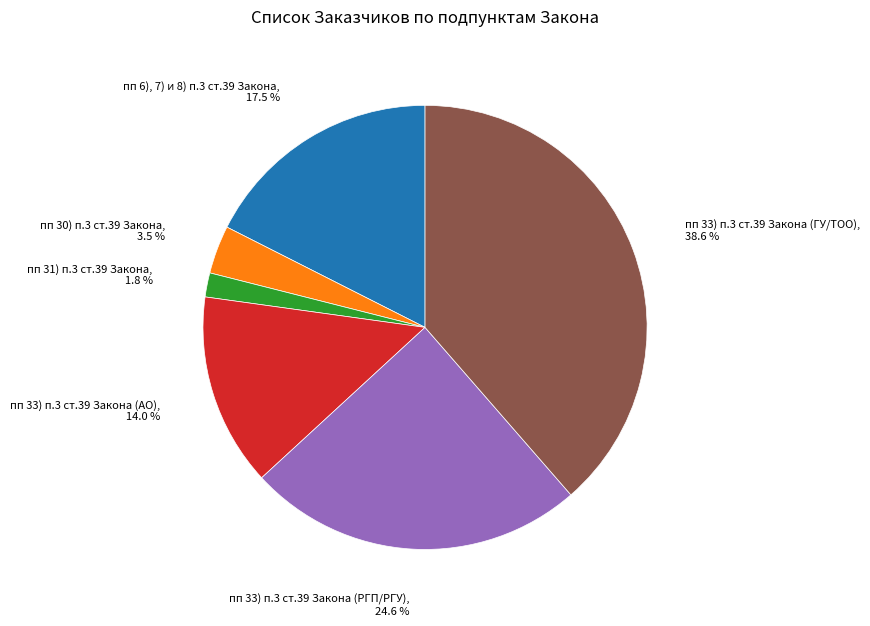

Which slice is the largest?

пп 33) п.3 ст.39 Закона (ГУ/ТОО)